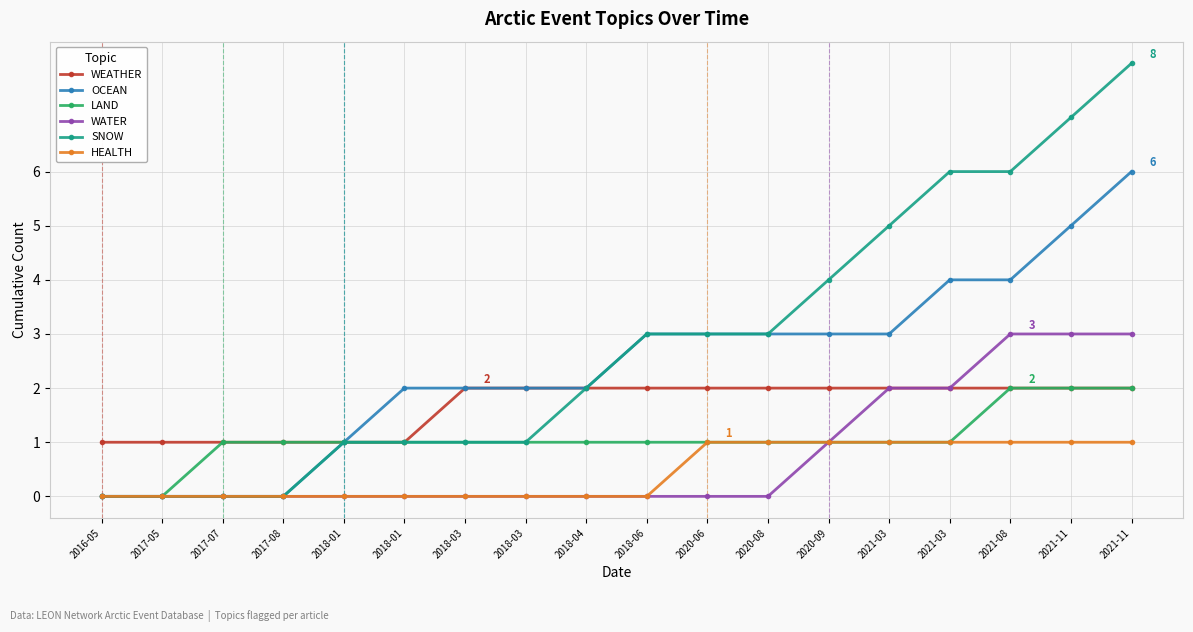

Reading right to left, transcribe all the data shown in this chart.

WEATHER: 2	2	2	2	2	2	2	2	2	2	2	2	1	1	1	1	1	1
OCEAN: 6	5	4	4	3	3	3	3	3	2	2	2	2	1	0	0	0	0
LAND: 2	2	2	1	1	1	1	1	1	1	1	1	1	1	1	1	0	0
WATER: 3	3	3	2	2	1	0	0	0	0	0	0	0	0	0	0	0	0
SNOW: 8	7	6	6	5	4	3	3	3	2	1	1	1	1	0	0	0	0
HEALTH: 1	1	1	1	1	1	1	1	0	0	0	0	0	0	0	0	0	0